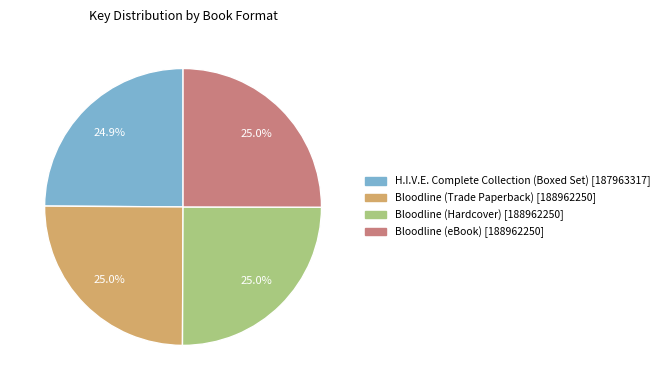

How many segments does this pie chart have?

4